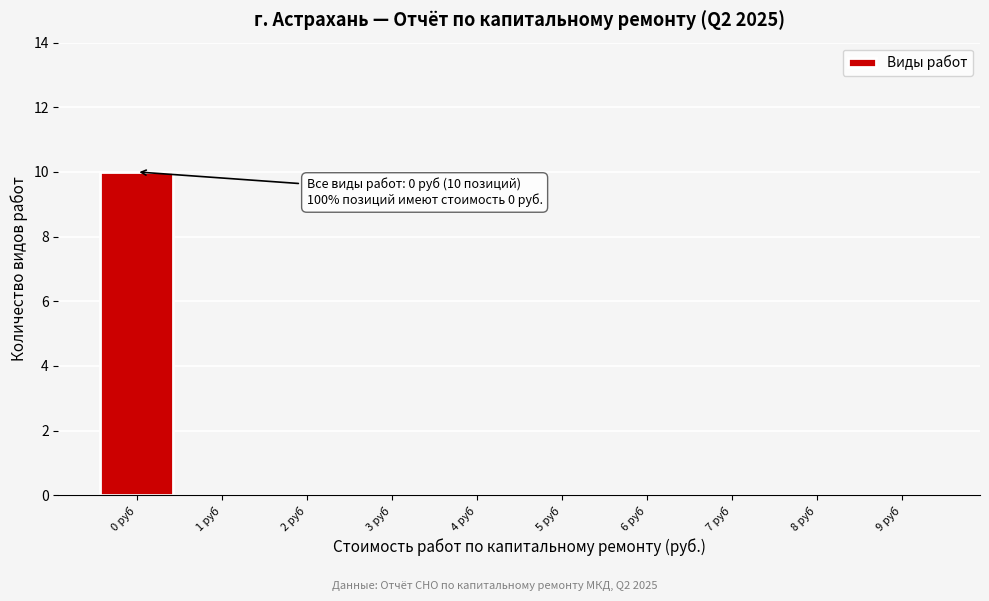

Reading left to right, list all the values displayed in this chart.

0 руб=10	1 руб=0	2 руб=0	3 руб=0	4 руб=0	5 руб=0	6 руб=0	7 руб=0	8 руб=0	9 руб=0